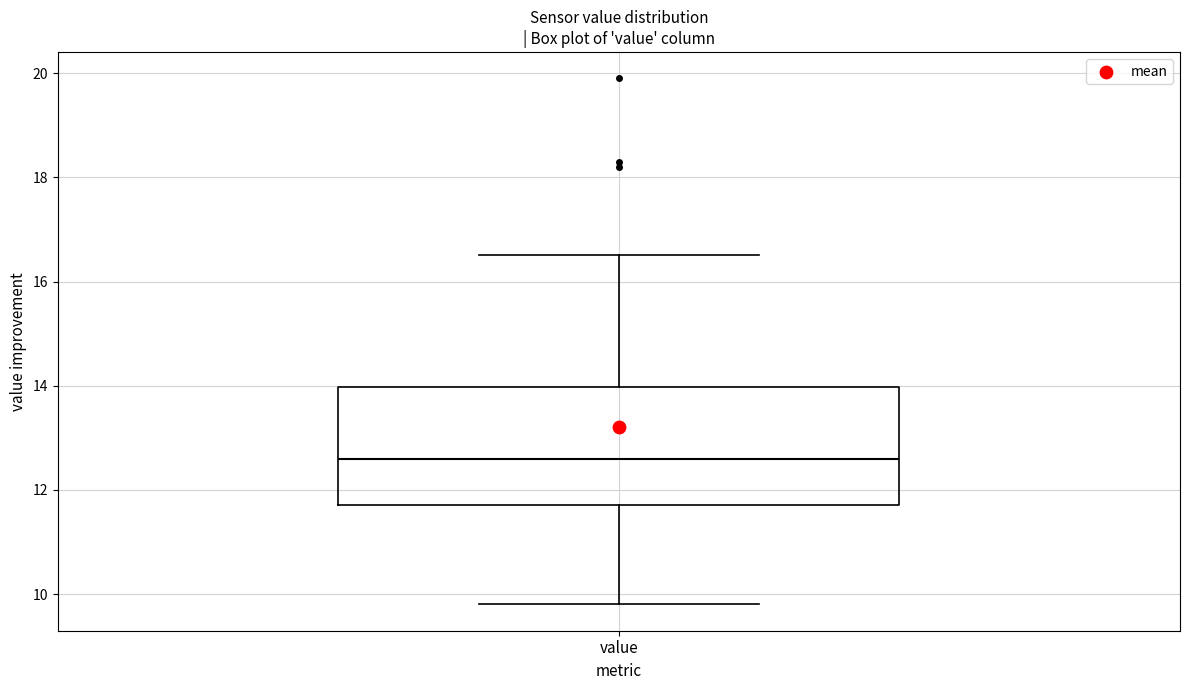

Where does the lower whisker of the box for value end on the y-axis? The values are not printed on the chart, so give them approximately, as read against the axis.

9.8